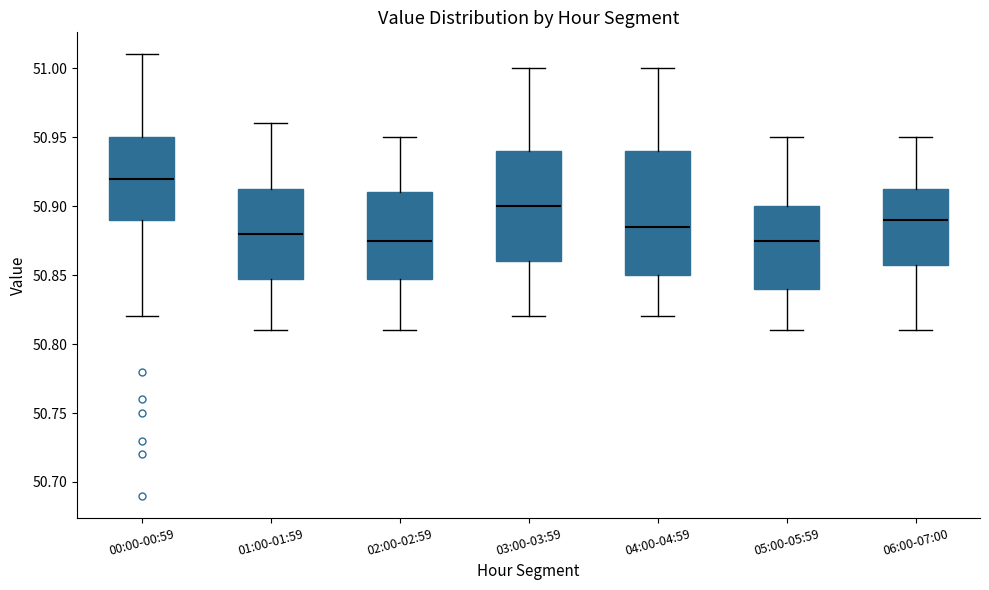

Reading left to right, transcribe this box plot: for each box, give where its median line is, the range the box spans, and where its two whiskers end, as read against the y-axis. The values are not printed on the chart, so give them approximately, as read against the axis.

00:00-00:59: median 50.920, box 50.890 to 50.950, whiskers 50.820 to 51.010
01:00-01:59: median 50.880, box 50.850 to 50.915, whiskers 50.810 to 50.960
02:00-02:59: median 50.875, box 50.850 to 50.910, whiskers 50.810 to 50.950
03:00-03:59: median 50.900, box 50.860 to 50.940, whiskers 50.820 to 51.000
04:00-04:59: median 50.885, box 50.850 to 50.940, whiskers 50.820 to 51.000
05:00-05:59: median 50.875, box 50.840 to 50.900, whiskers 50.810 to 50.950
06:00-07:00: median 50.890, box 50.860 to 50.915, whiskers 50.810 to 50.950